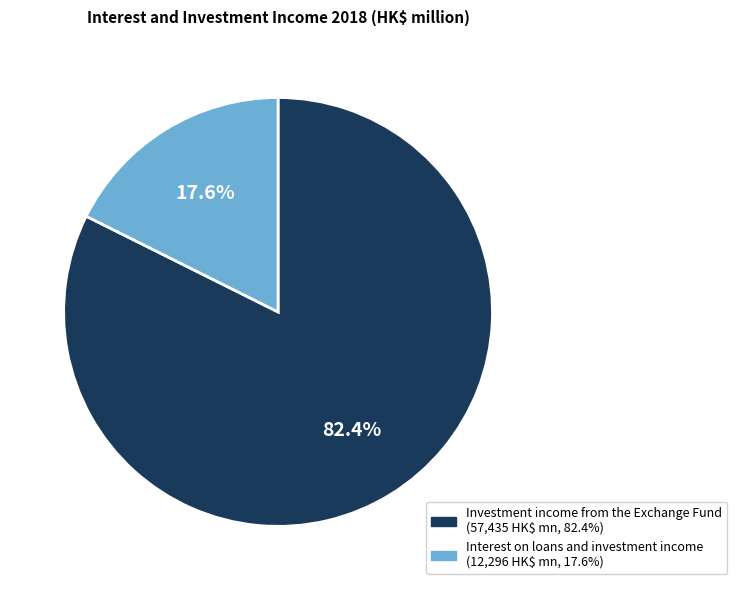

What percentage is NOT represented by Interest on loans and investment income?

82.4%